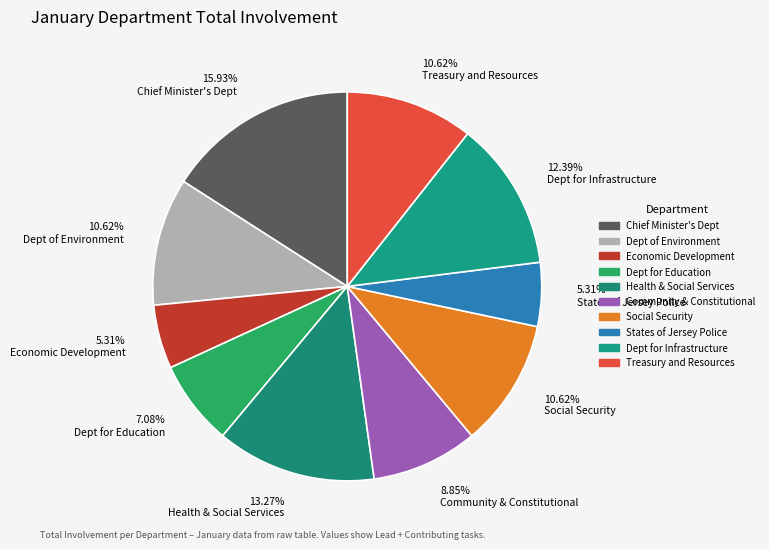

Is the sum of 5.31% Economic Development and 10.62% Dept of Environment greater than half?

No